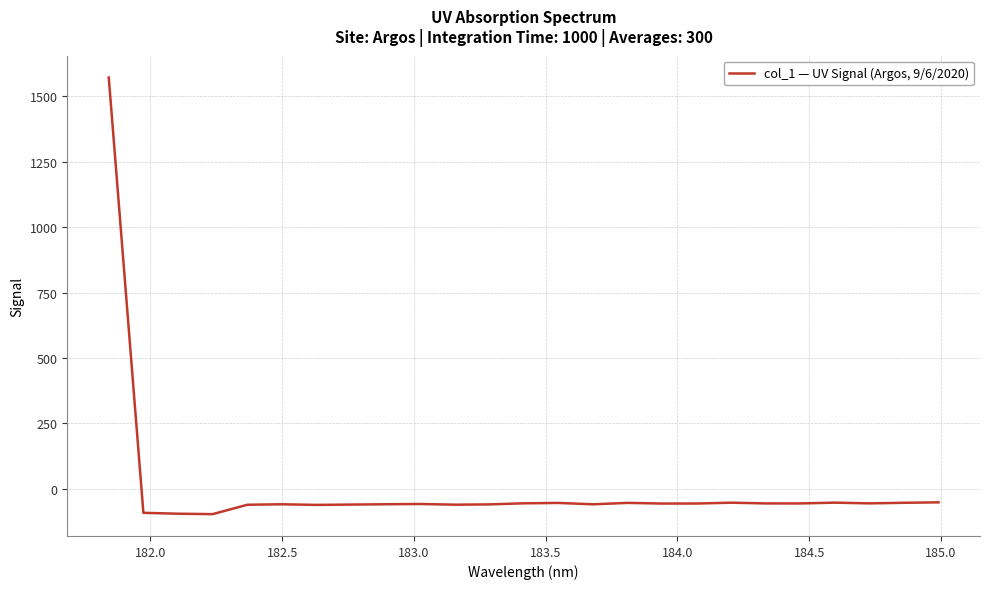

What is the smallest value displayed?

-96.9